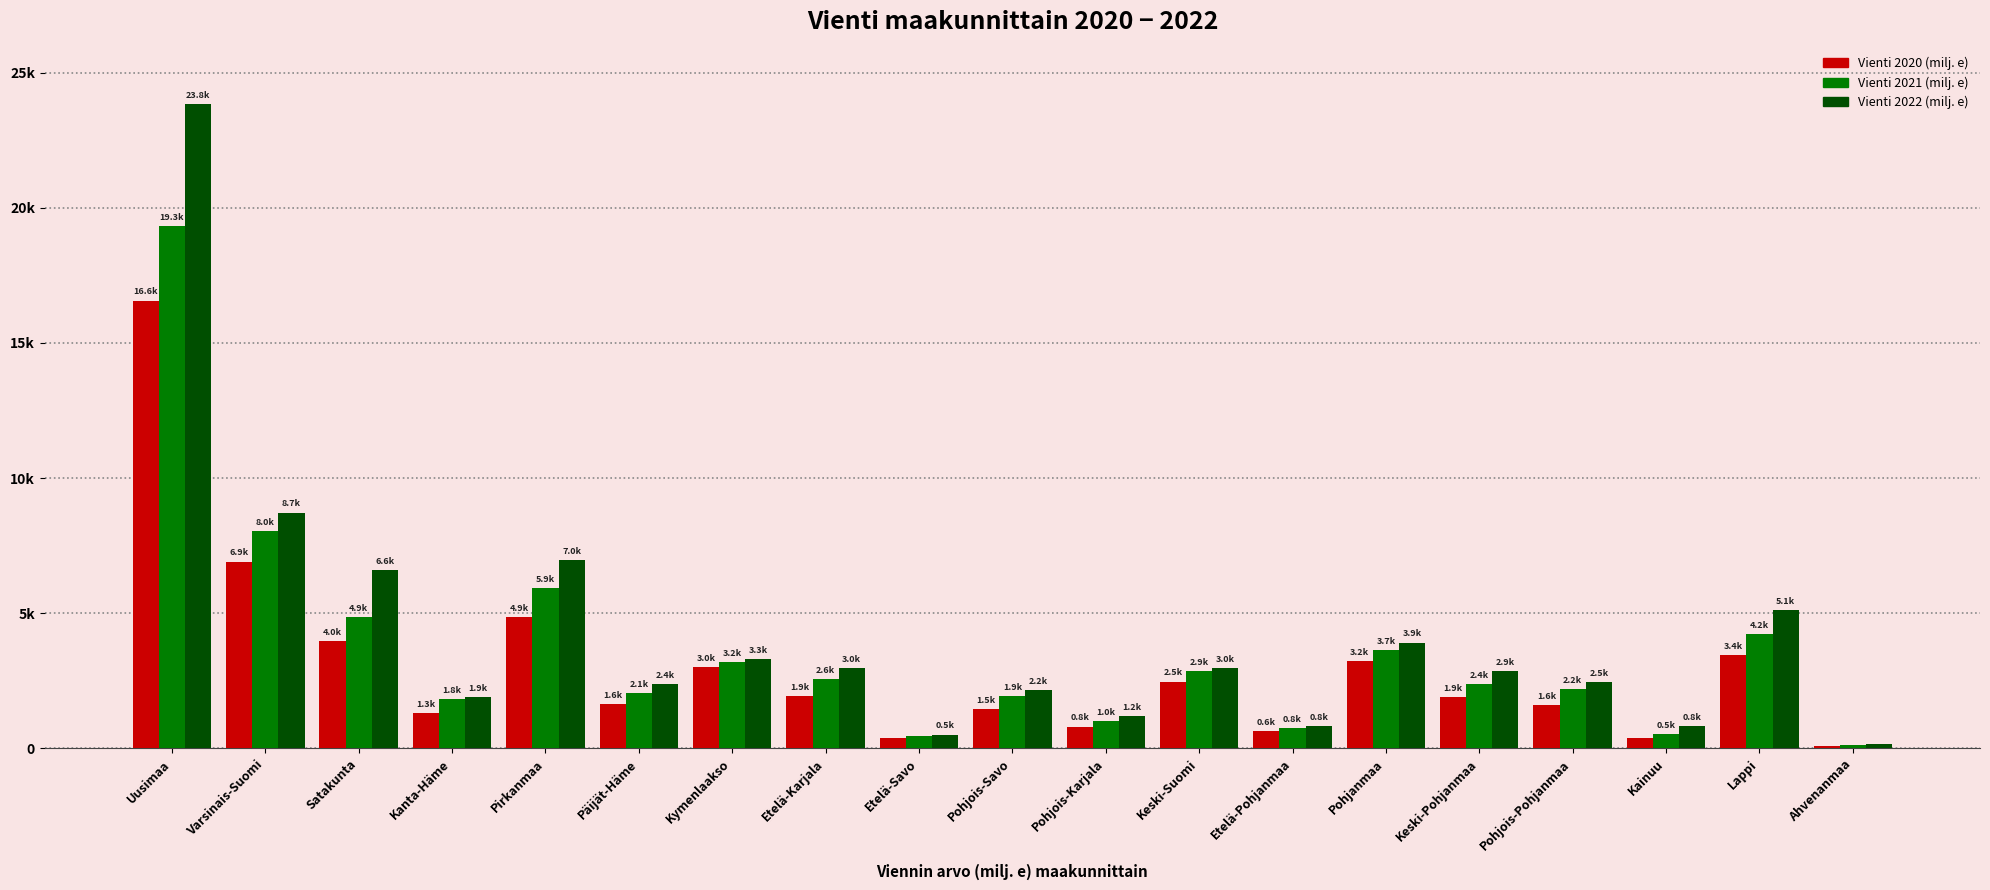

Reading right to left, transcribe all the data shown in this chart.

Vienti 2020 (milj. e): 85.3	3445.5	395.1	1621.2	1893.4	3226.0	636.4	2475.3	810.2	1456.5	398.4	1944.1	3003.5	1647.6	4871.1	1315.8	3957.4	6916.1	16571.1
Vienti 2021 (milj. e): 113.3	4244.4	519.7	2194.8	2373.0	3655.7	772.8	2850.2	1028.5	1924.7	478.2	2583.3	3181.3	2054.0	5927.2	1829.4	4859.2	8039.0	19341.5
Vienti 2022 (milj. e): 163.3	5122.0	816.8	2460.3	2860.2	3918.8	841.7	2989.8	1203.9	2155.5	515.5	2984.1	3309.8	2376.4	6981.7	1912.3	6589.4	8728.6	23830.9